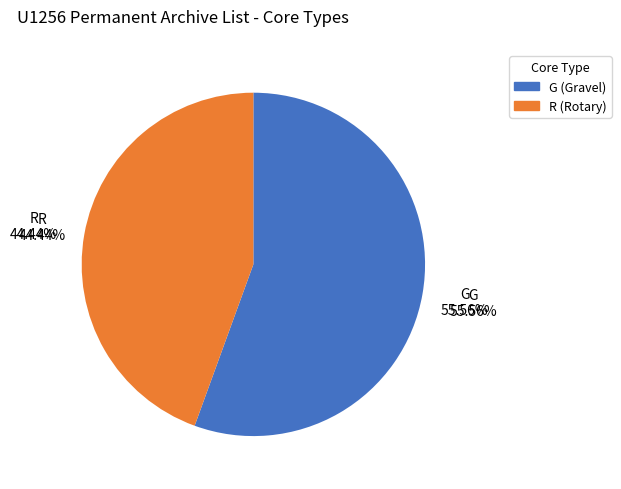

How many slices are in this pie chart?

2